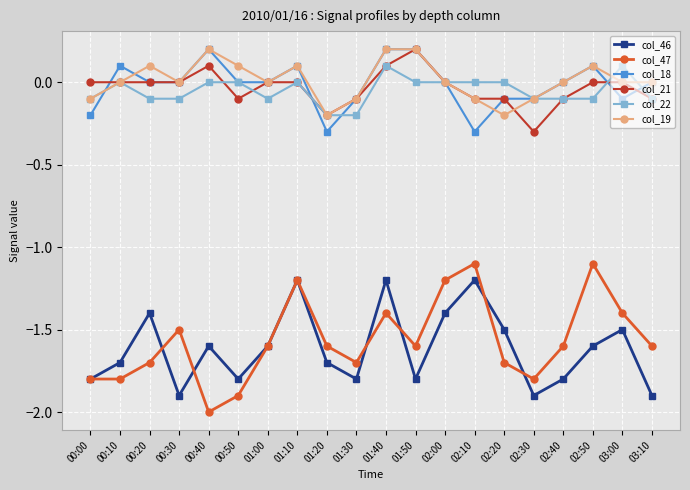

At which label does col_47 reach its minimum?

00:40